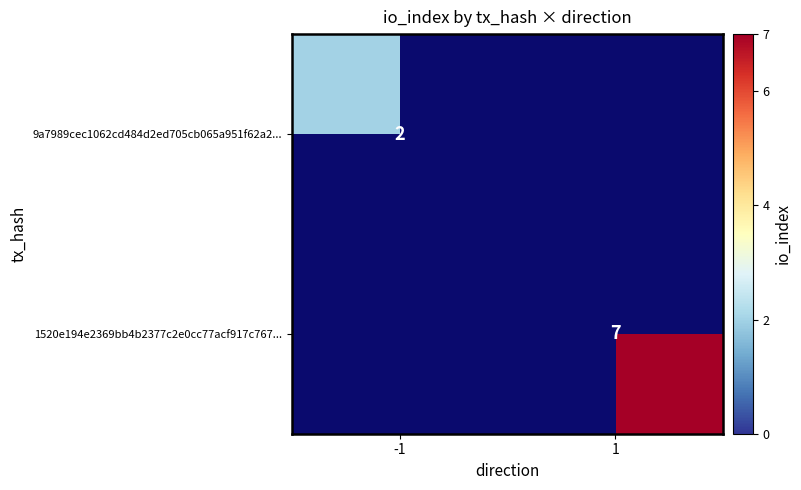

True or false: 9a7989cec1062cd484d2ed705cb065a951f62a2... has a value of 1 at -1.

False